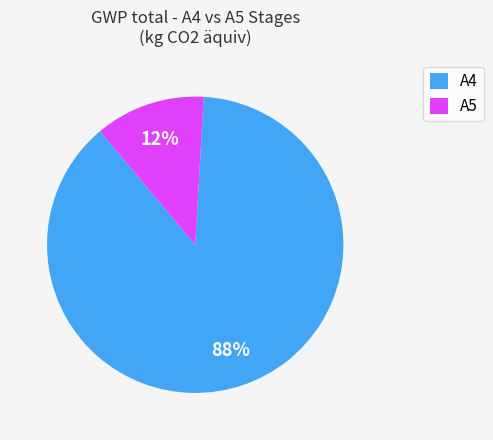

How many segments does this pie chart have?

2